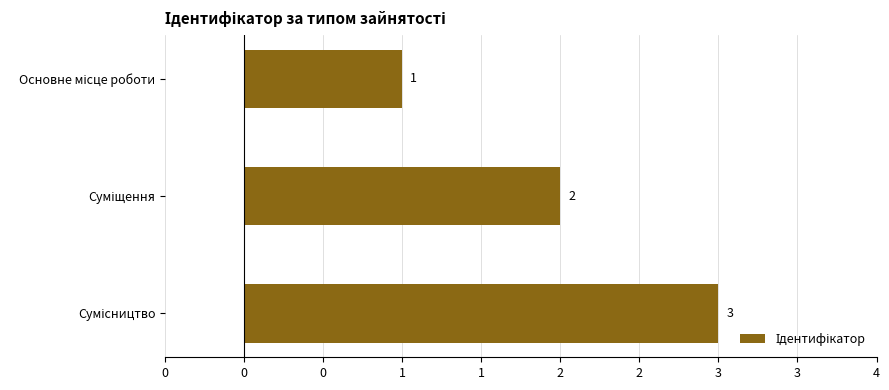

Count the values in the range 1 to 3.

3